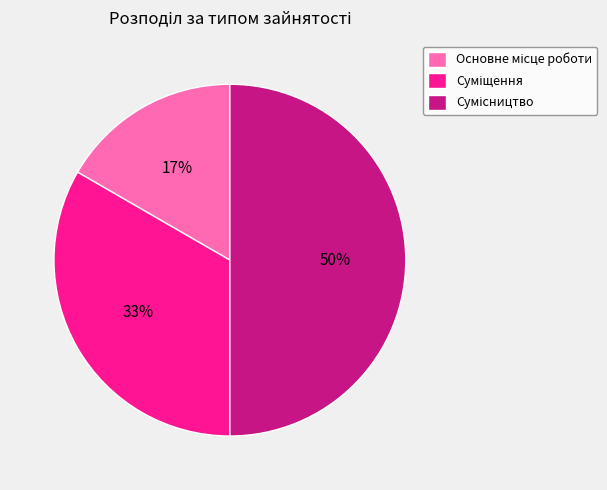

To the nearest percent, what is the average slice percentage?

33%